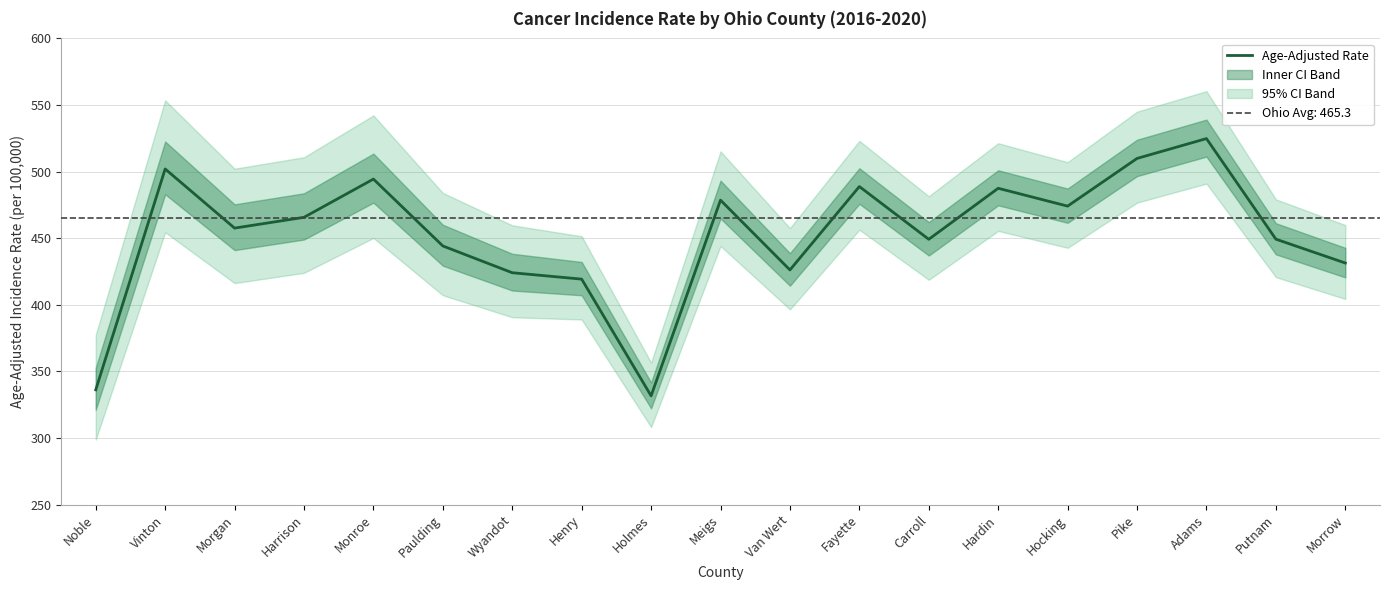

What is the value of the 11th point from the left?

426.2